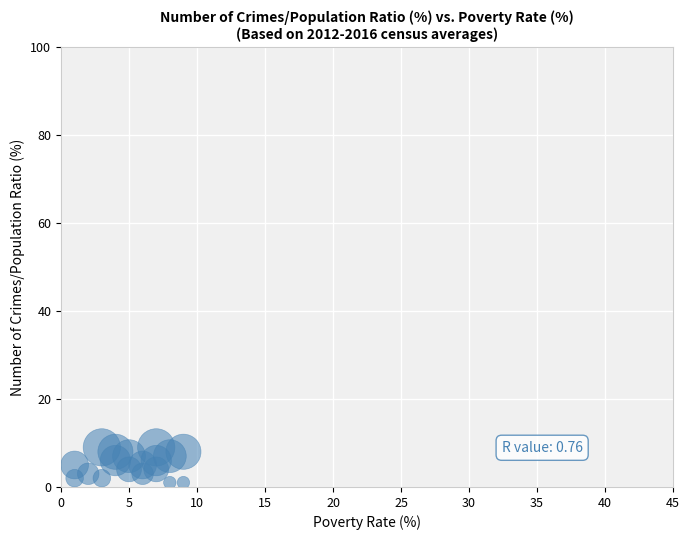

What is the range of Y values (max minus min)?

8